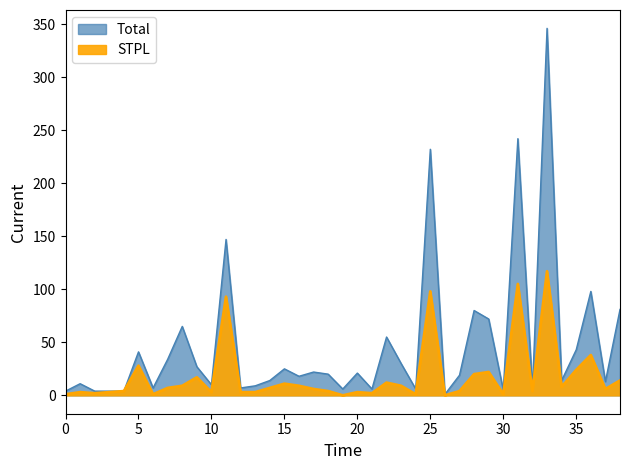

Which series has the largest total across all categories?

Total